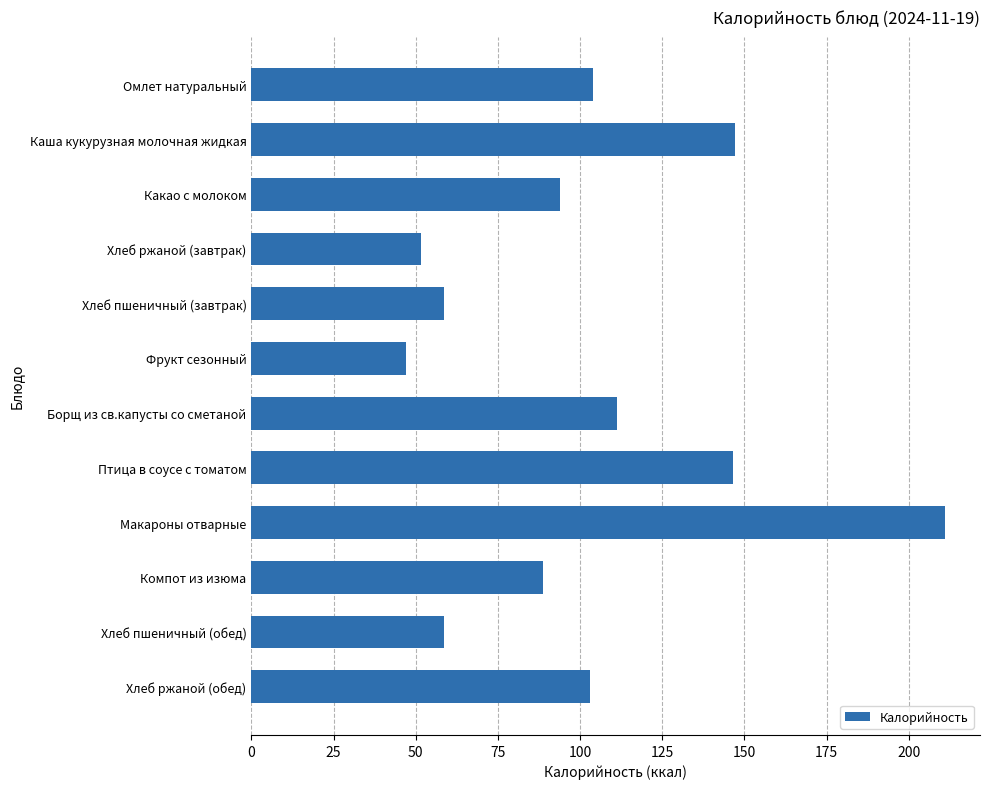

What is the smallest value displayed?

47.0